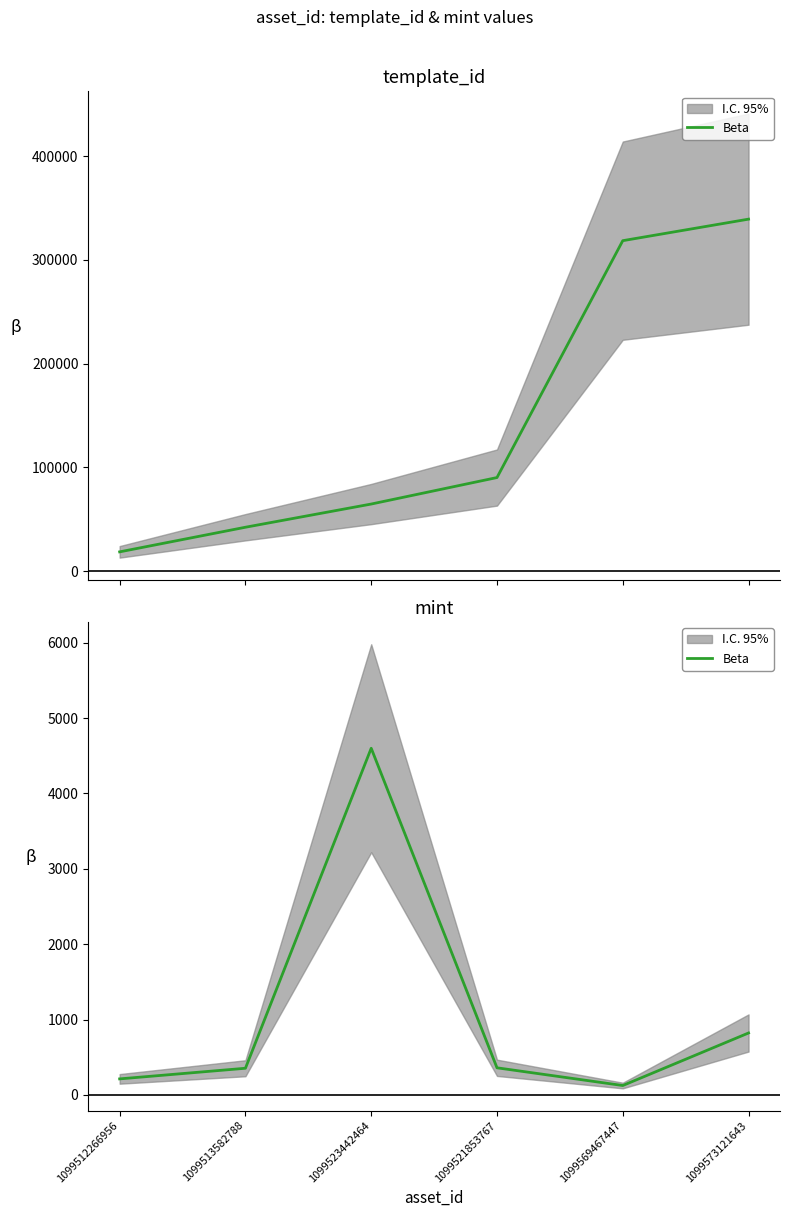

The value at 1099512266956 is 213. True or false?

True